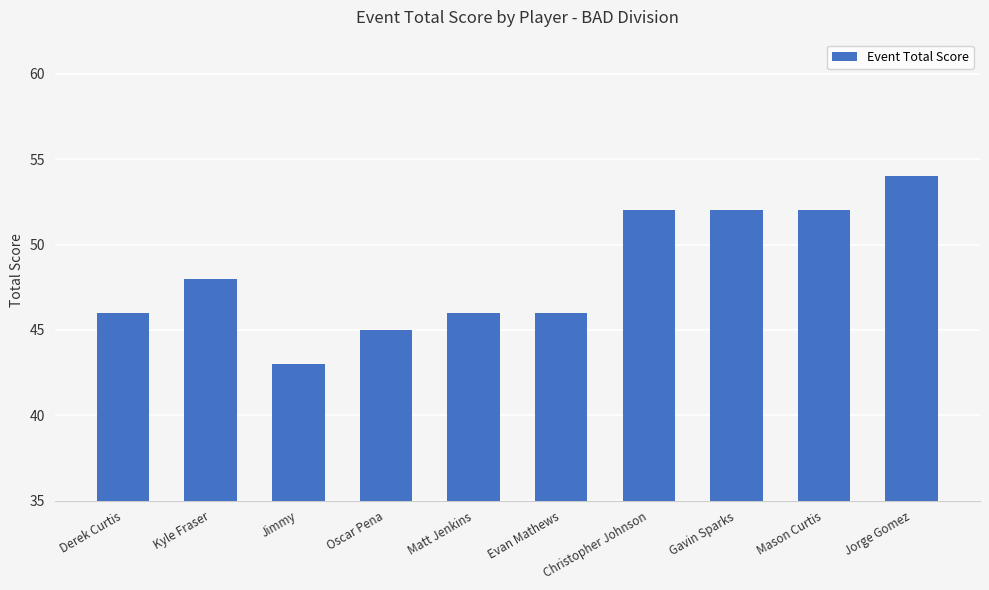

Are the bars grouped side by side (vs. stacked)?

No